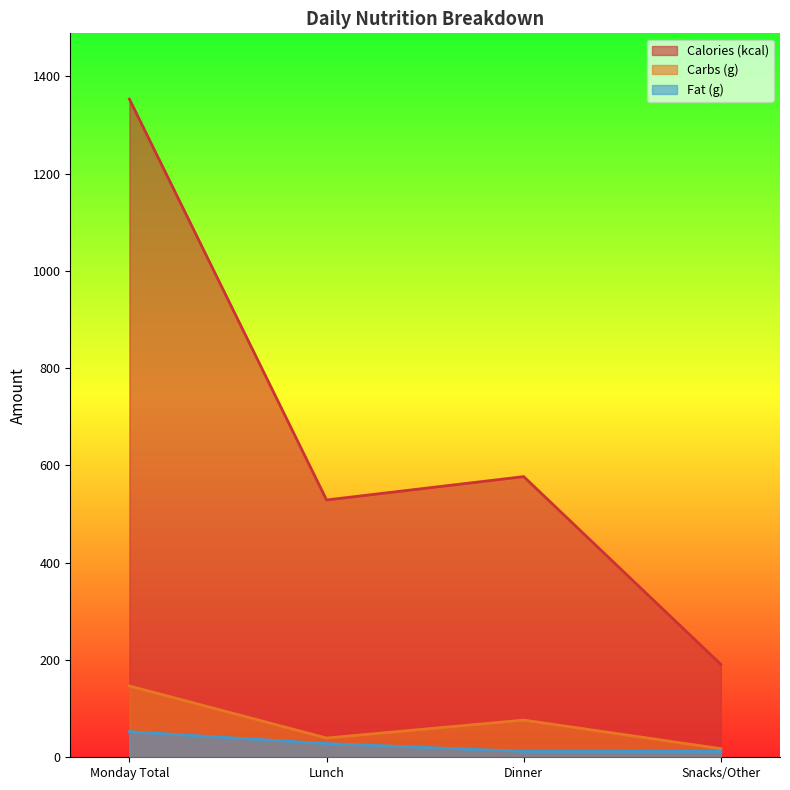

What are all the series names shown in the legend?

Calories (kcal), Carbs (g), Fat (g)